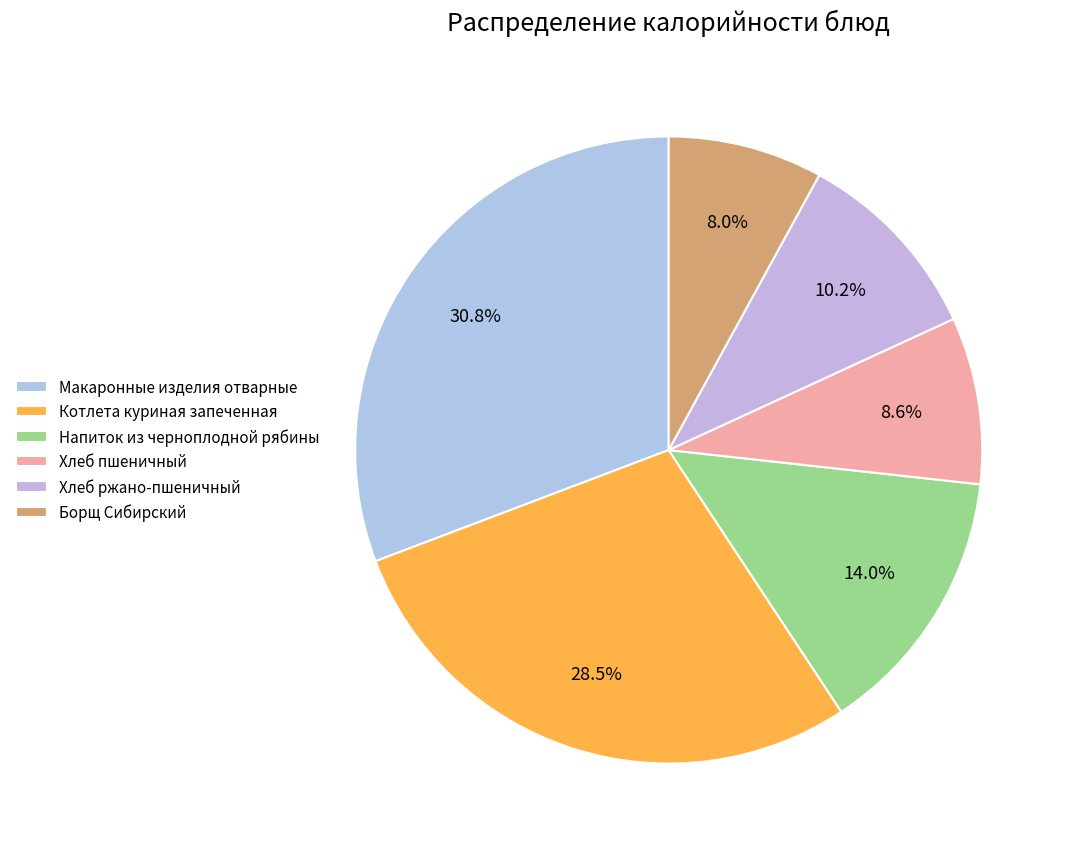

Rank the categories by value from highest to lowest.

Макаронные изделия отварные, Котлета куриная запеченная, Напиток из черноплодной рябины, Хлеб ржано-пшеничный, Хлеб пшеничный, Борщ Сибирский